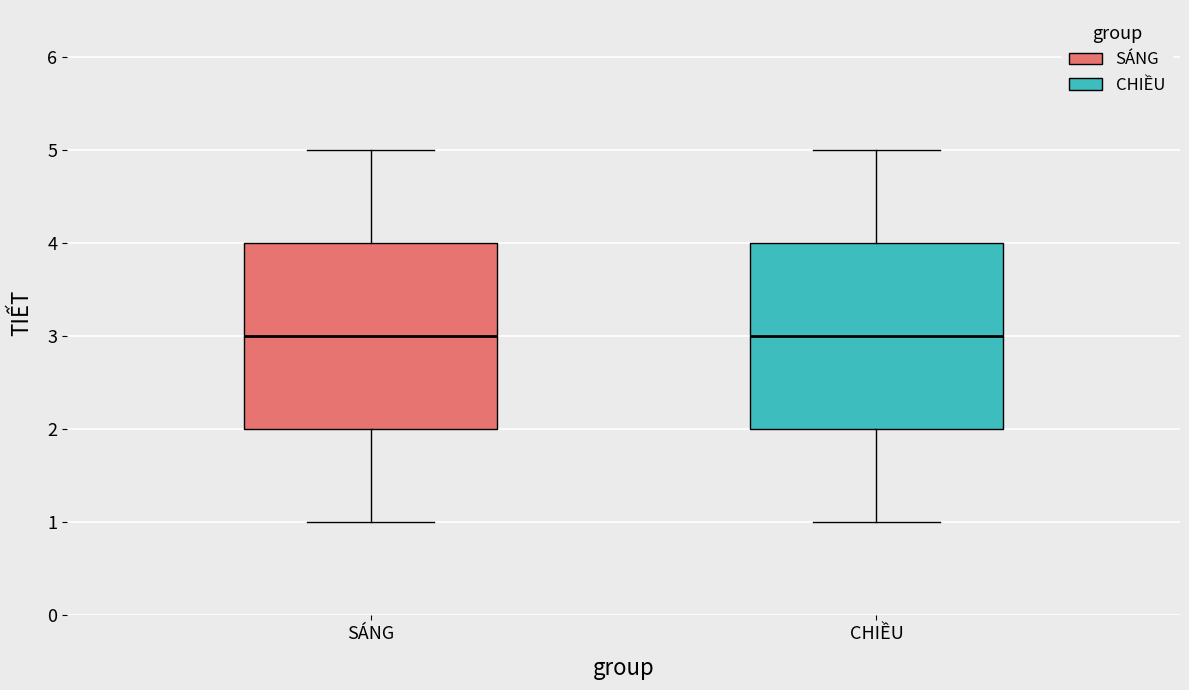

Where does the lower whisker of the box for CHIỀU end on the y-axis? The values are not printed on the chart, so give them approximately, as read against the axis.

1